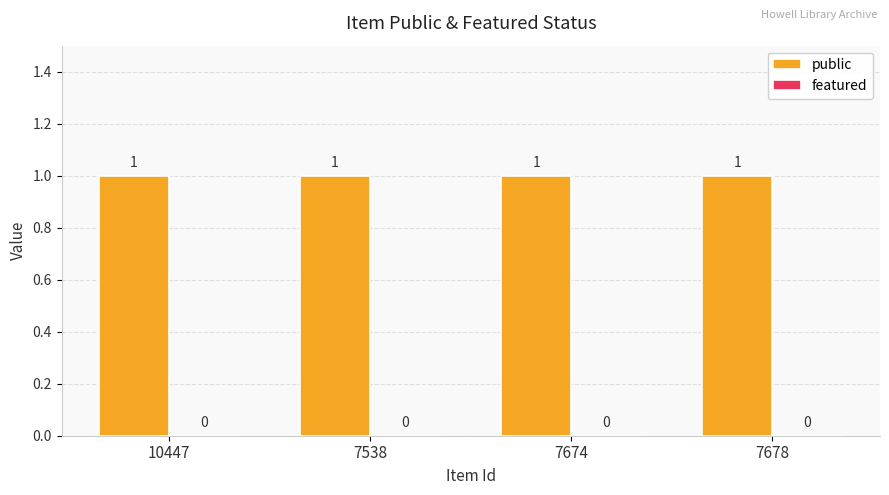

What is the spread (max minus min) of values at 7674?

1